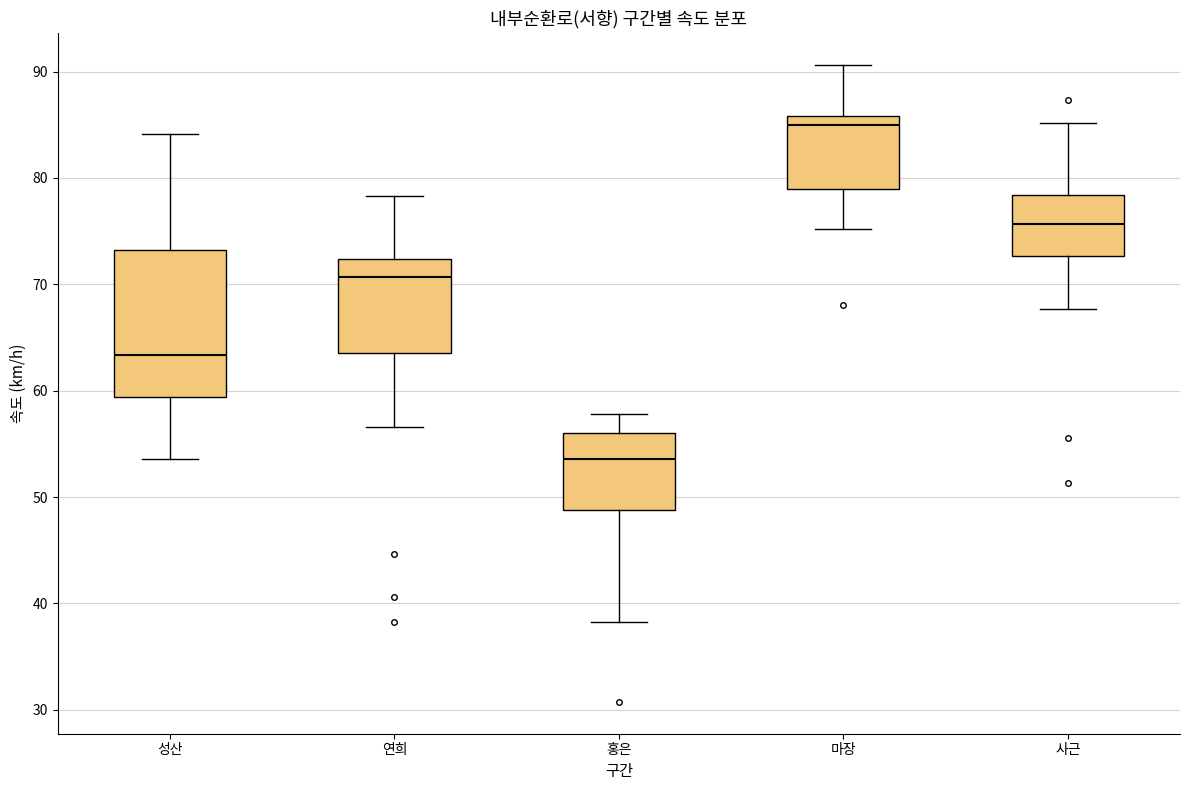

Which box's median line is the lowest?

홍은